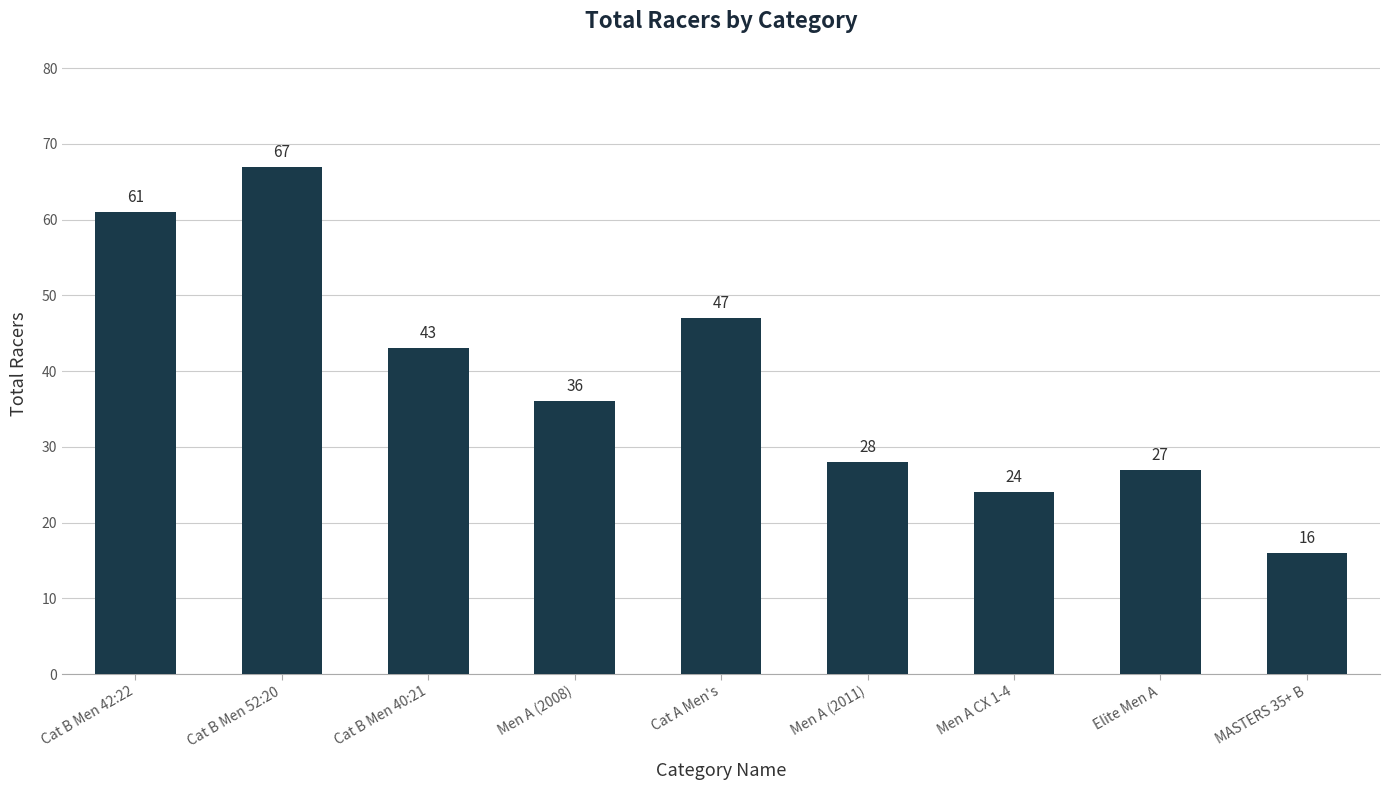

The value at Cat A Men's is 47. True or false?

True